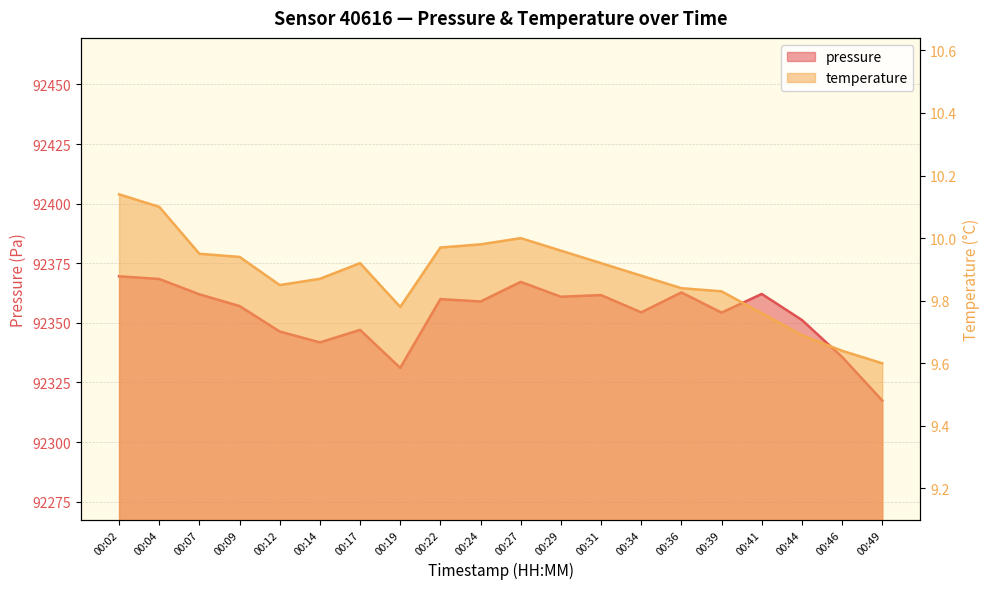

What is the value of the temperature point at the 15th from the left?

9.8